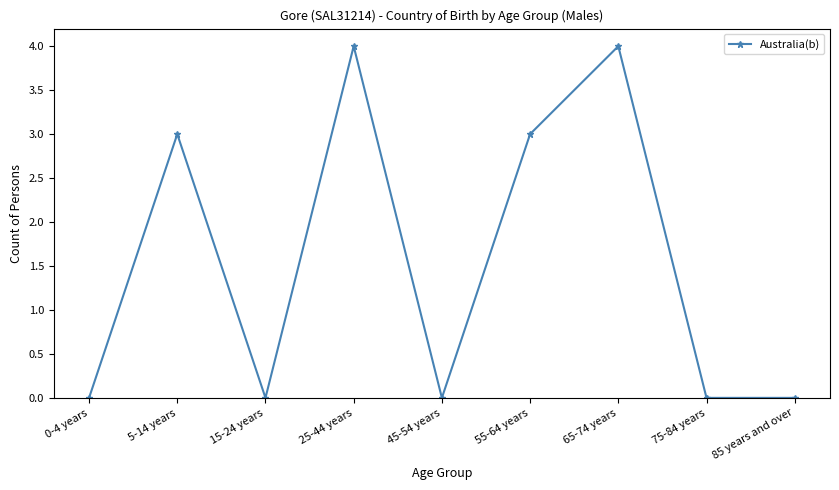

What is the sum of the values at 0-4 years and 5-14 years?

3